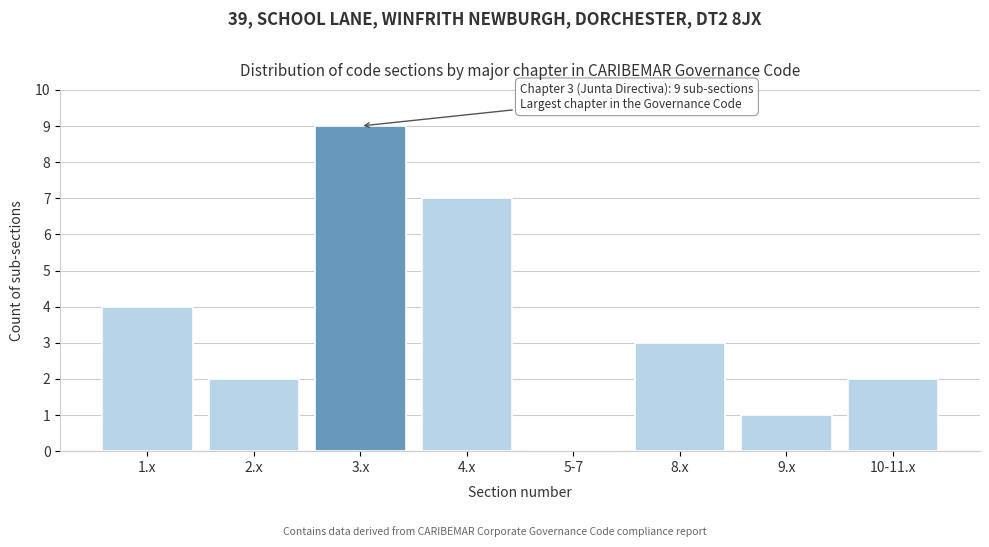

Reading left to right, list all the values displayed in this chart.

1.x=4	2.x=2	3.x=9	4.x=7	5-7=0	8.x=3	9.x=1	10-11.x=2